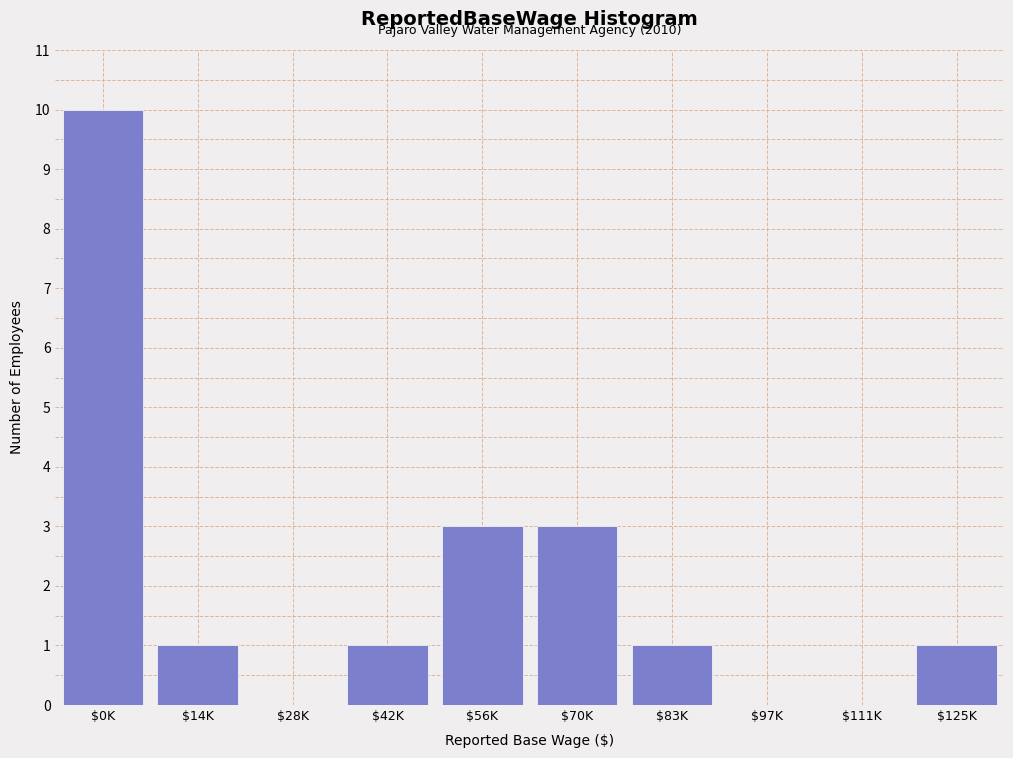

What is the greatest value displayed?

10